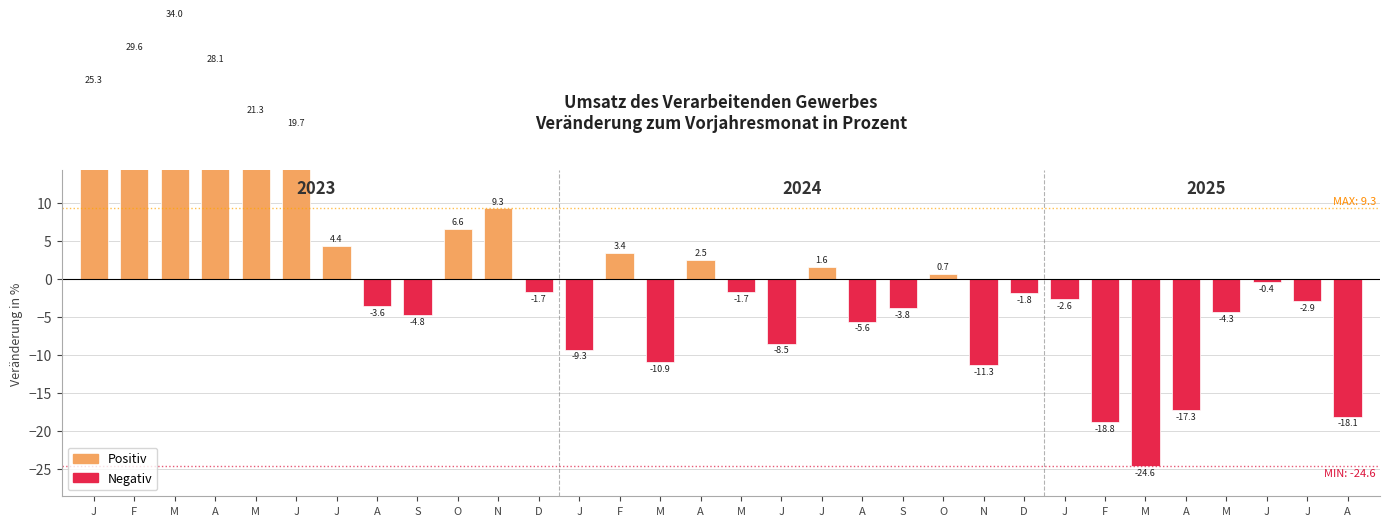

What is the label of the 16th bar from the right?

M